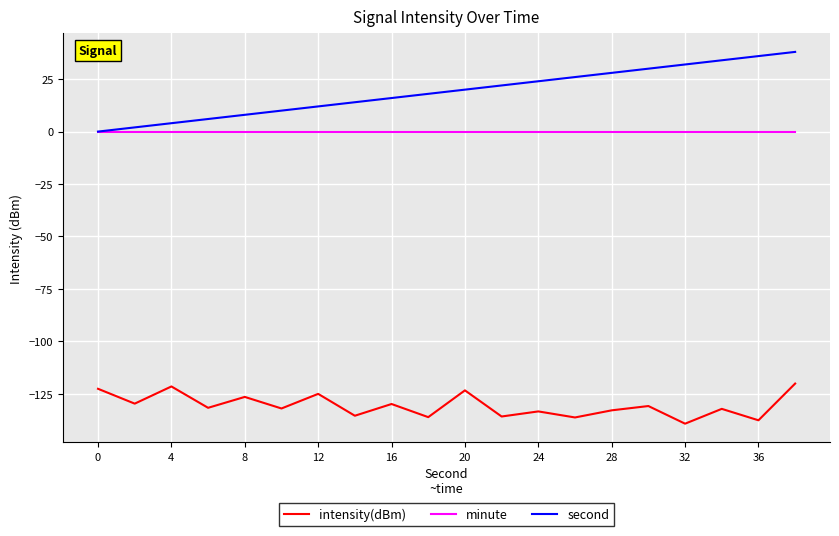

True or false: intensity(dBm) and second intersect in this chart.

False